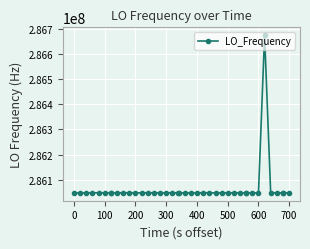

True or false: there are more than 0 points higher than both neighbors.

True